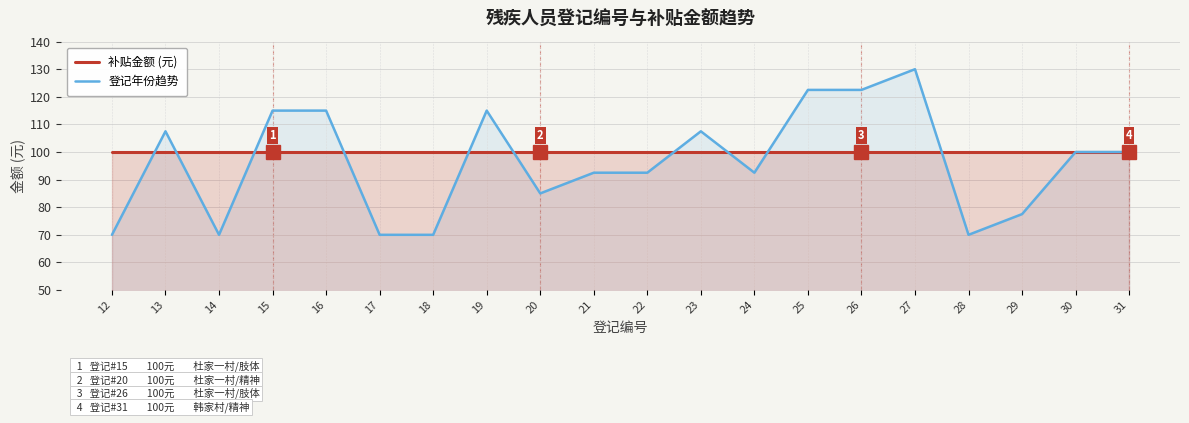

What is the average value of the 补贴金额 (元) series?

100.0